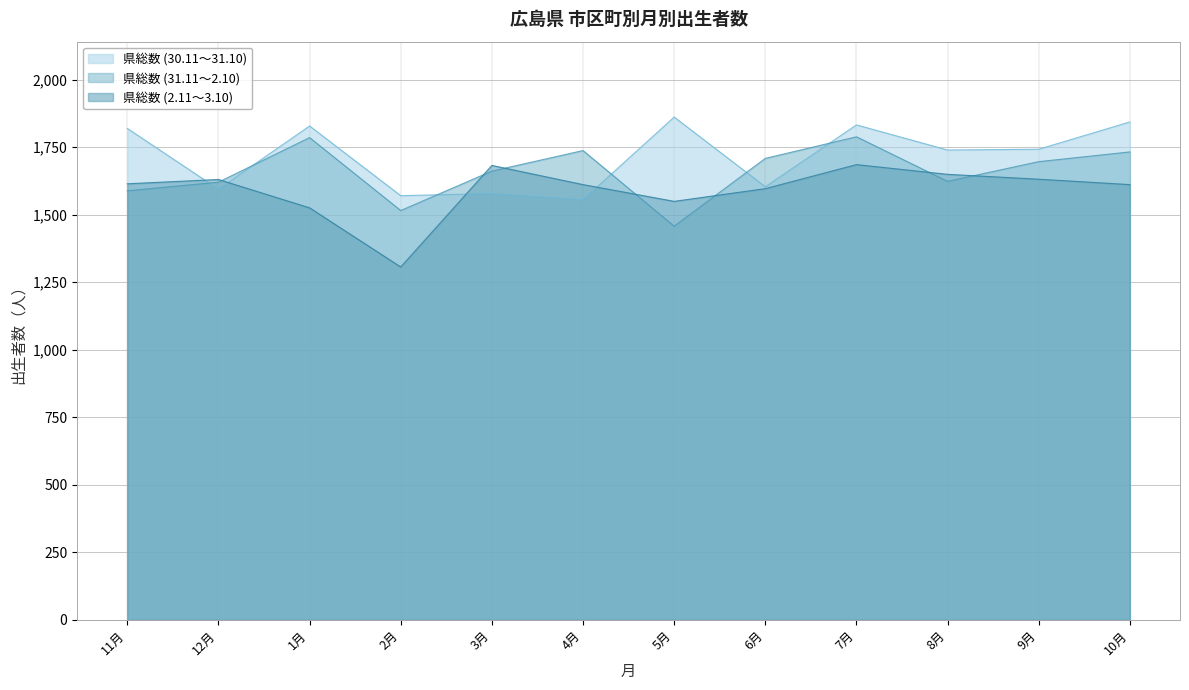

At which category does 県総数 (30.11～31.10) reach its first local valley?

12月